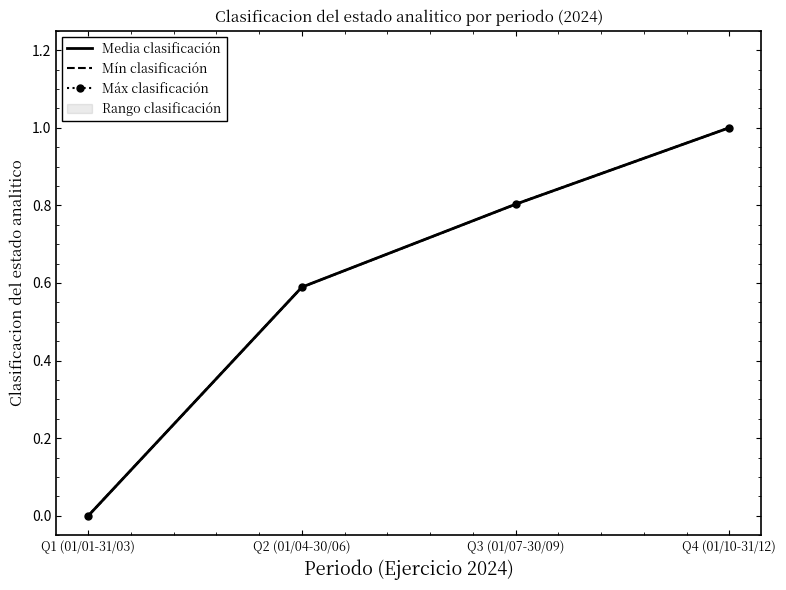

The Mín clasificación series shows 0.0 at Q1 (01/01-31/03). True or false?

True